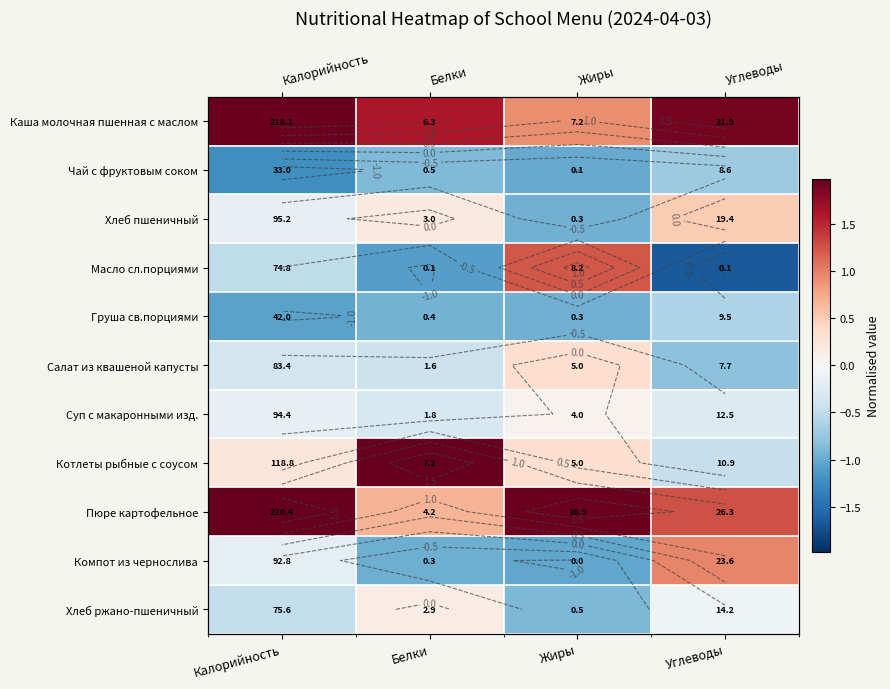

Which category has the lowest value across all series?

Углеводы